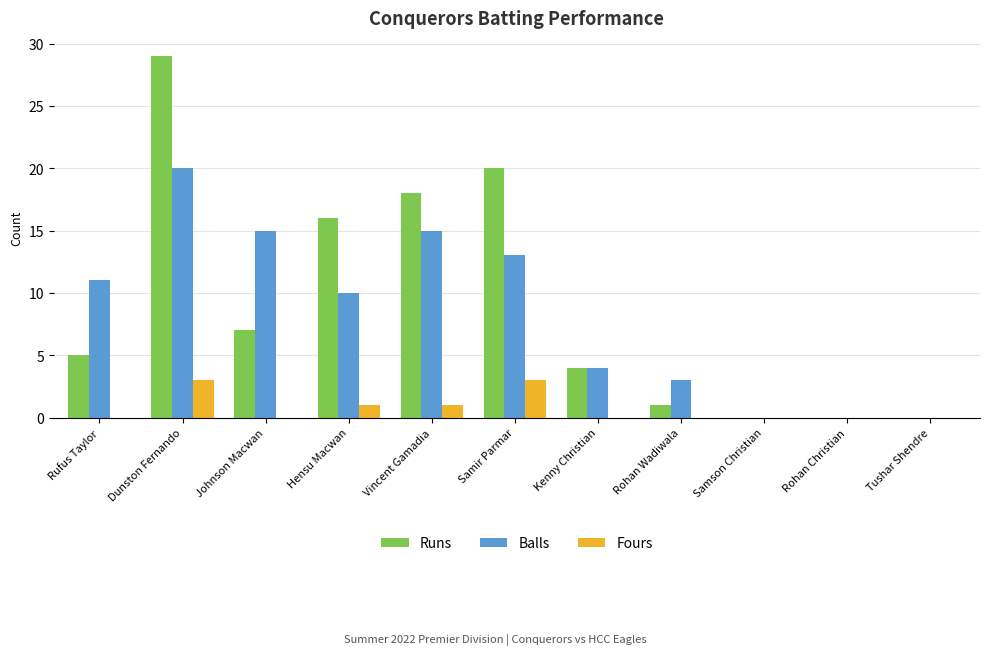

Are the bars horizontal?

No